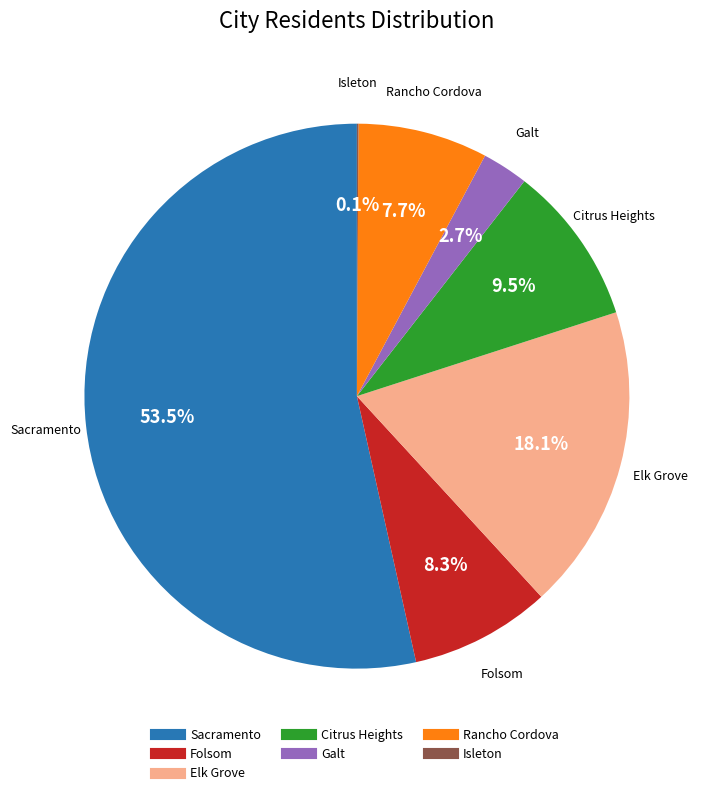

Approximately how many times larger is the value at Elk Grove compared to Folsom?

2.2